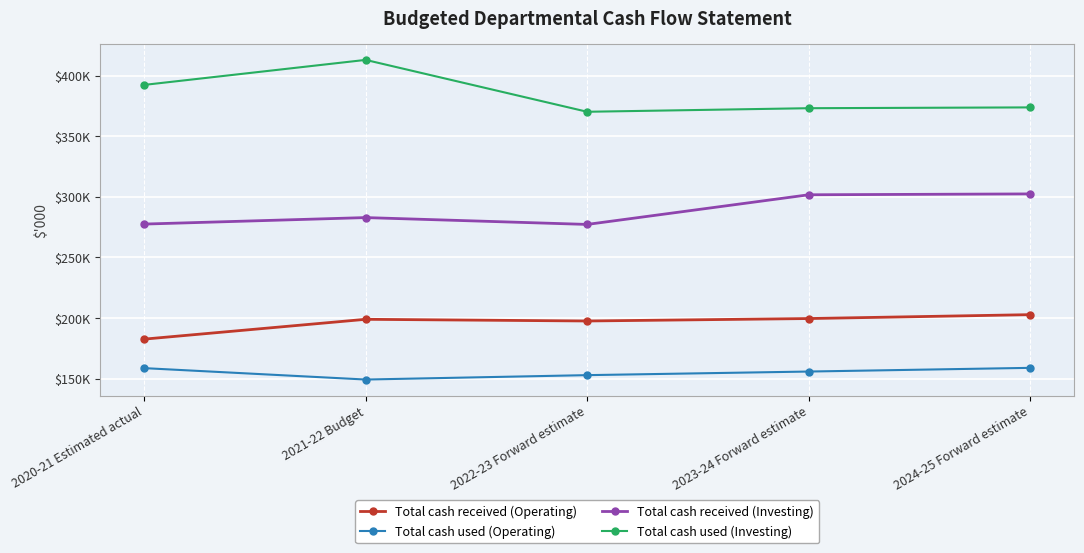

At which label is Total cash used (Investing) closest to 391587?

2020-21 Estimated actual